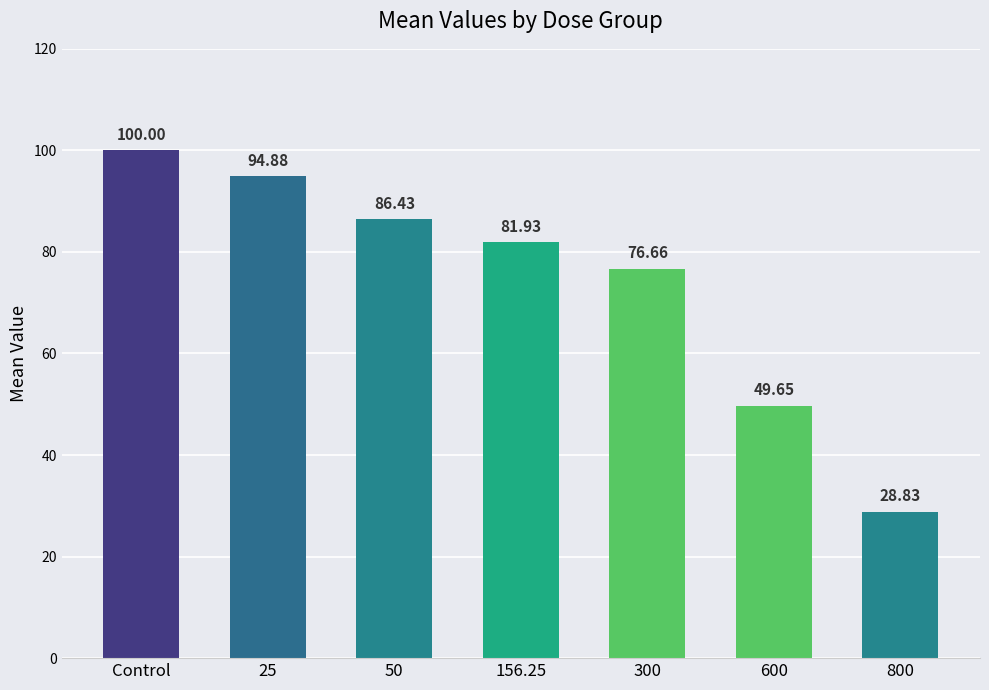

Rank the categories by value from lowest to highest.

800, 600, 300, 156.25, 50, 25, Control